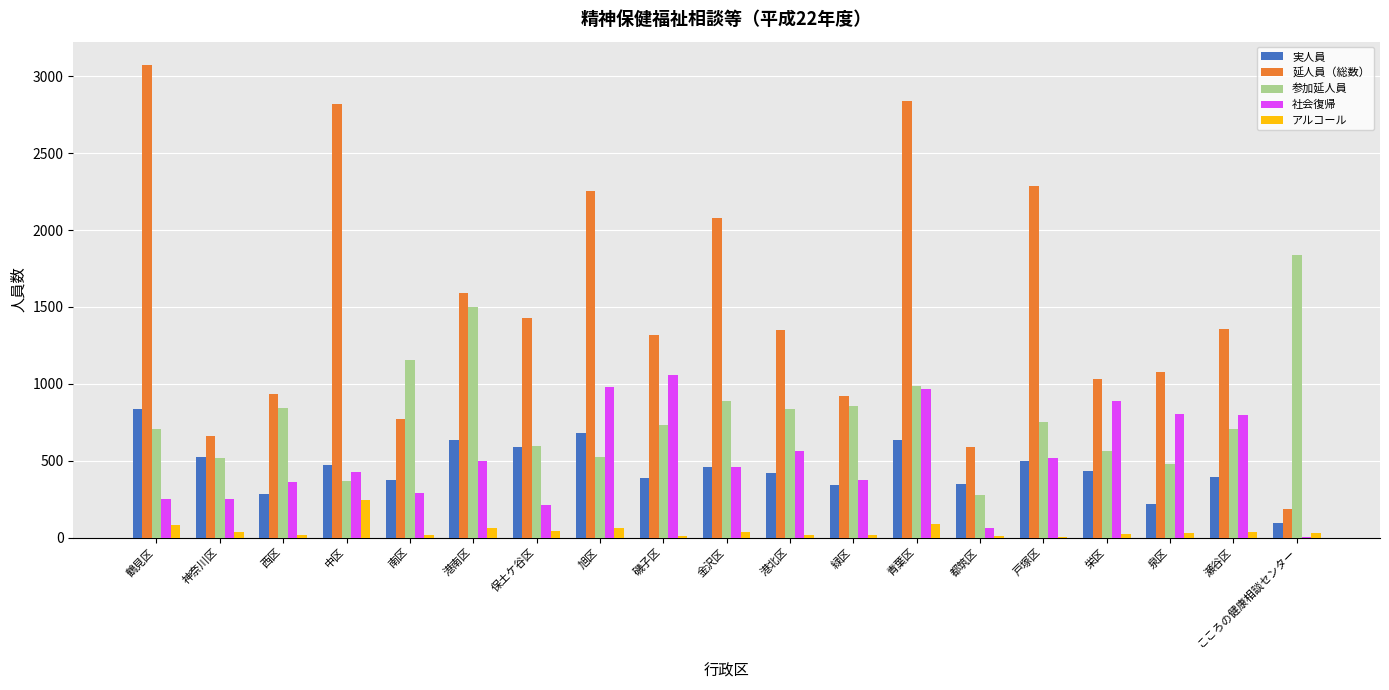

Which series has the largest total across all categories?

延人員（総数）